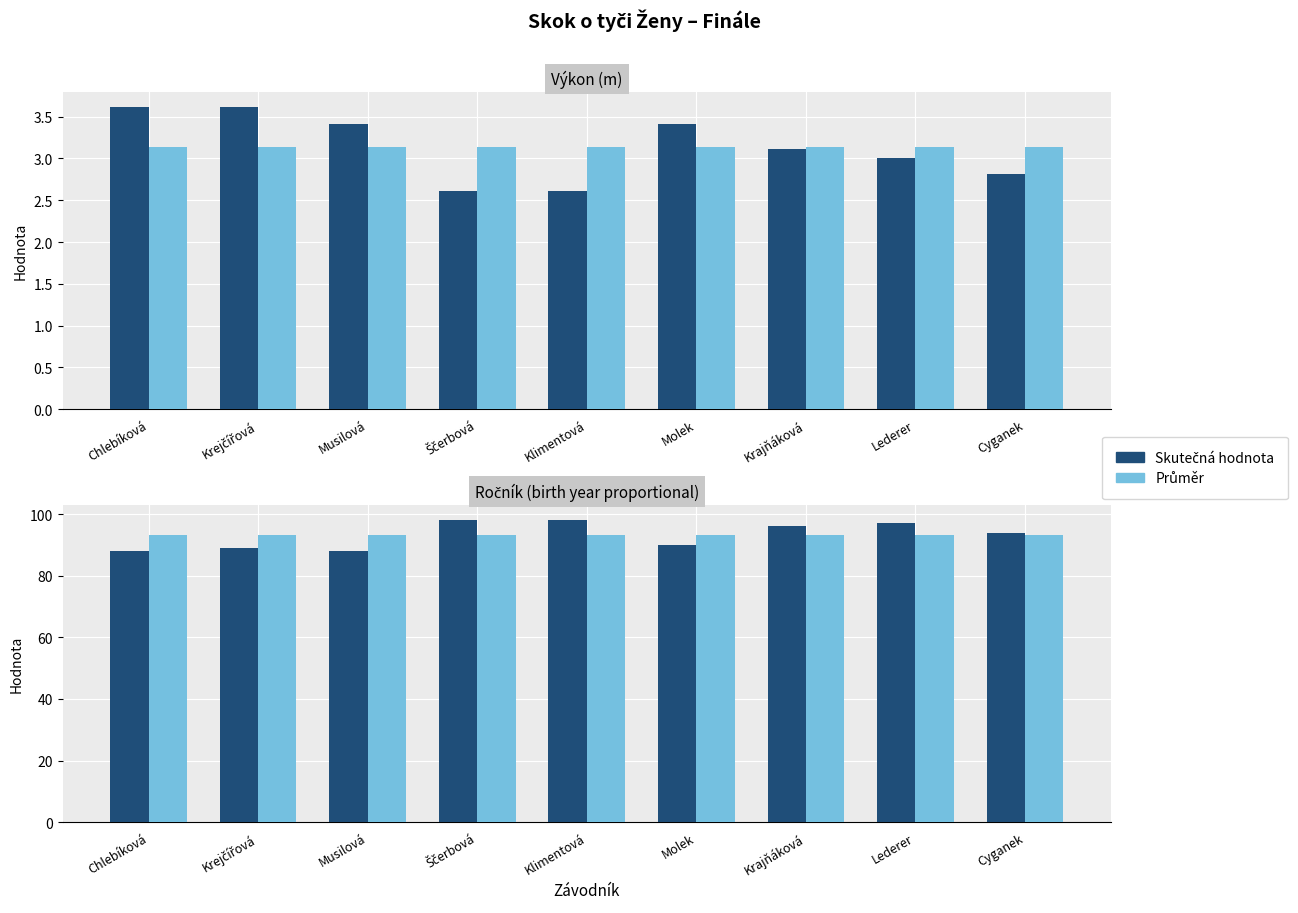

Reading left to right, what are all the values shown in this chart?

Výkon (m): 3.6	3.6	3.4	2.6	2.6	3.4	3.1	3.0	2.8
Průměr: 3.1	3.1	3.1	3.1	3.1	3.1	3.1	3.1	3.1
Ročník: 88.0	89.0	88.0	98.0	98.0	90.0	96.0	97.0	94.0
Průměr ročníku: 93.1	93.1	93.1	93.1	93.1	93.1	93.1	93.1	93.1